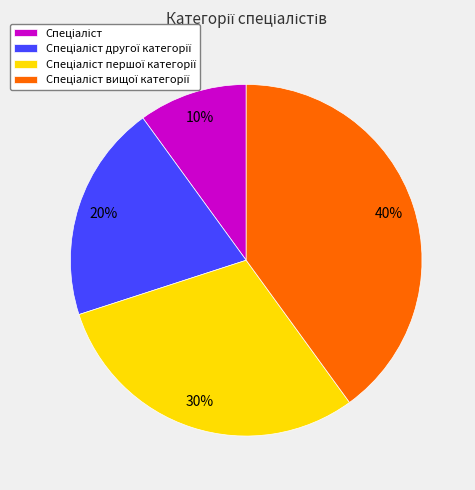

To the nearest percent, what is the difference between the largest and smallest slice percentages?

30%